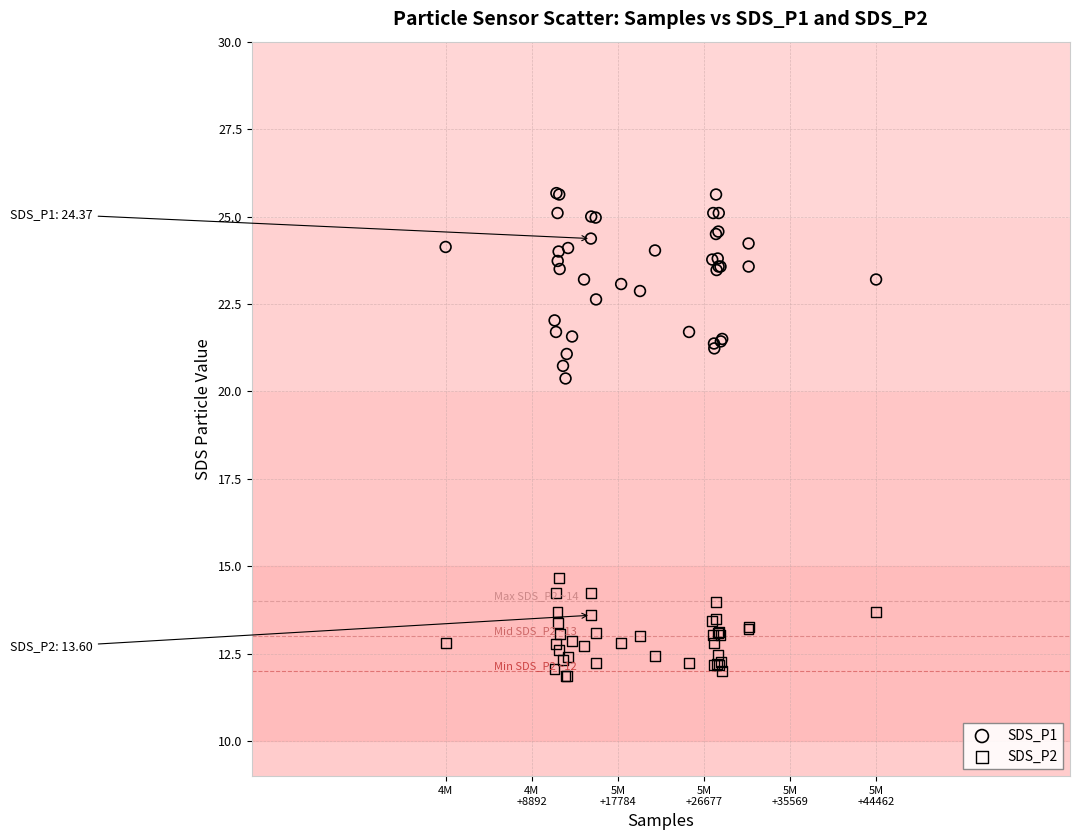

Across all series, what Y value is closest to 18?

20.4